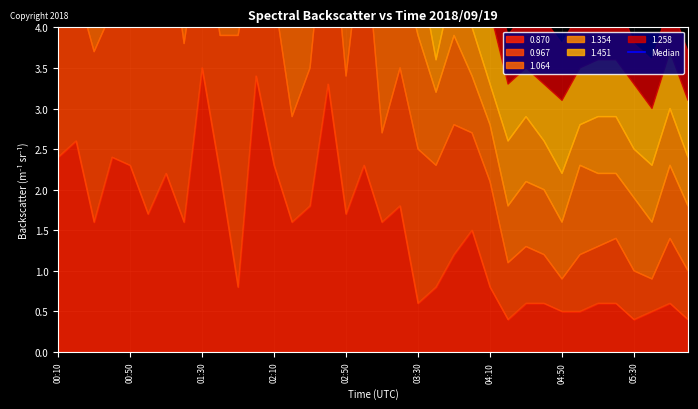

How many interior local peaks does the 1.354 series have?

8